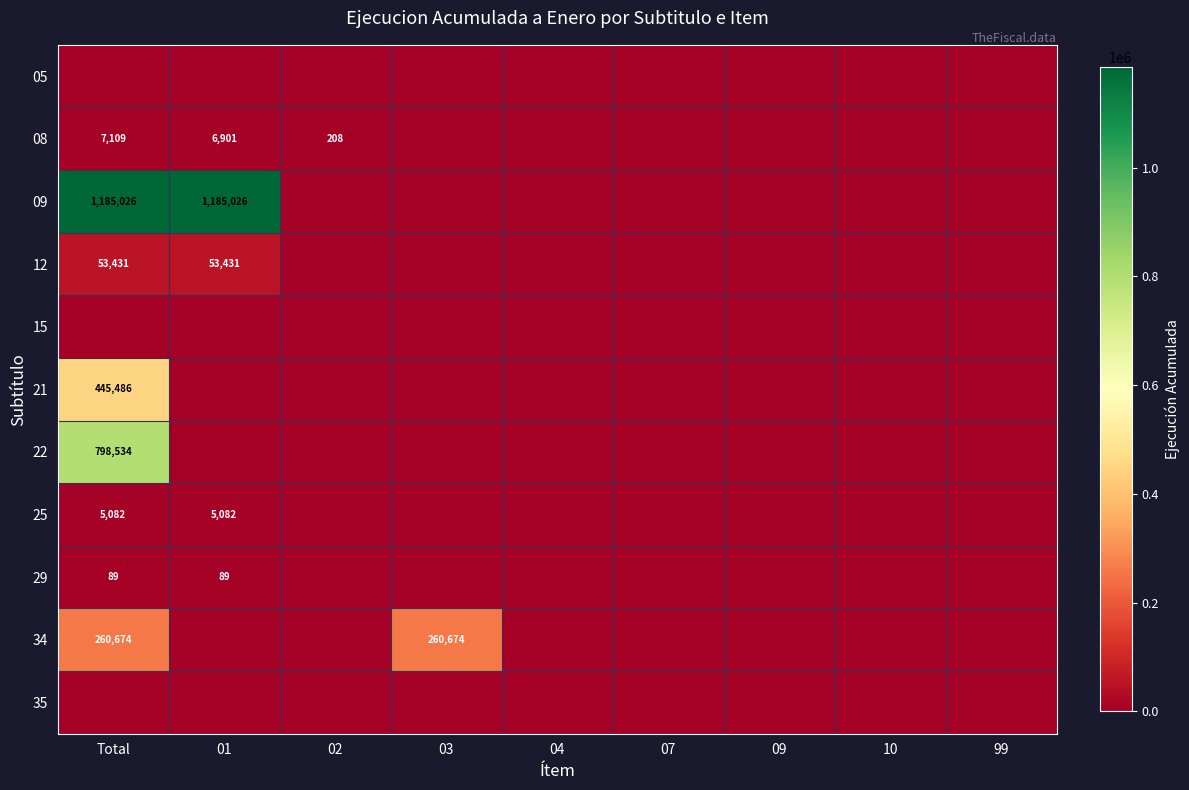

Is it true that 29 equals 0 at 02?

True